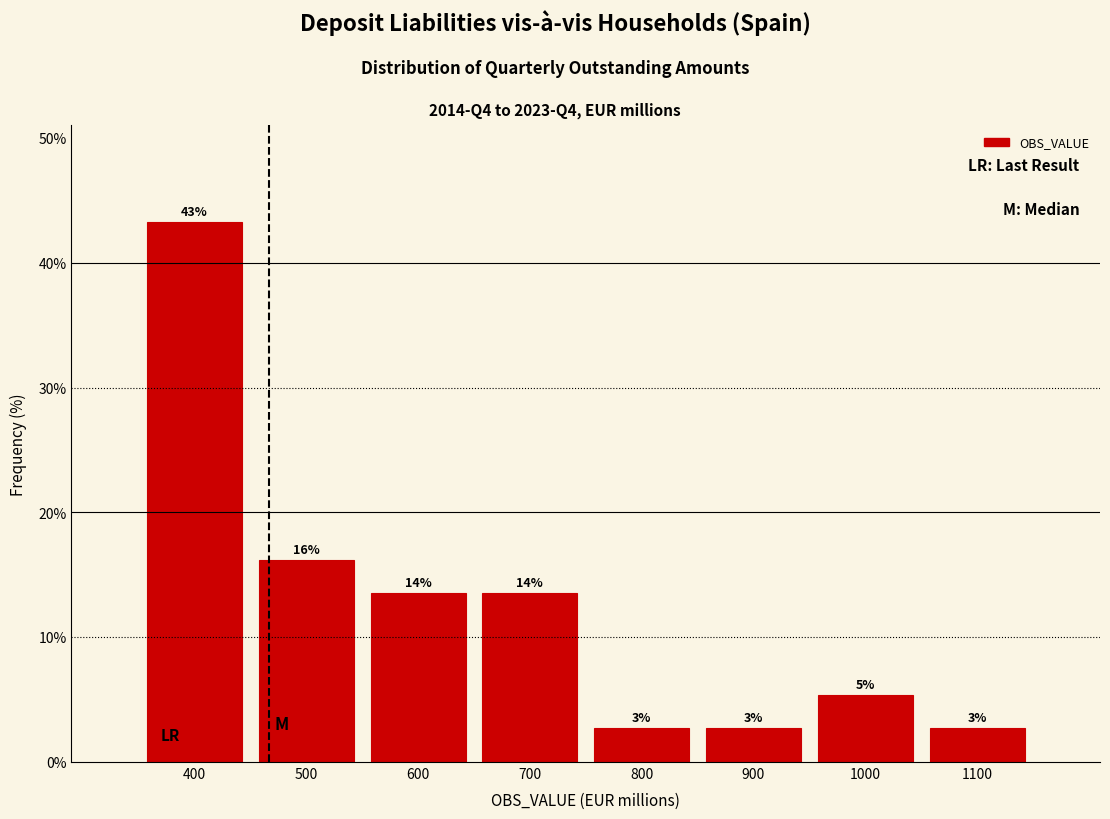

How many bars are there in total?

8